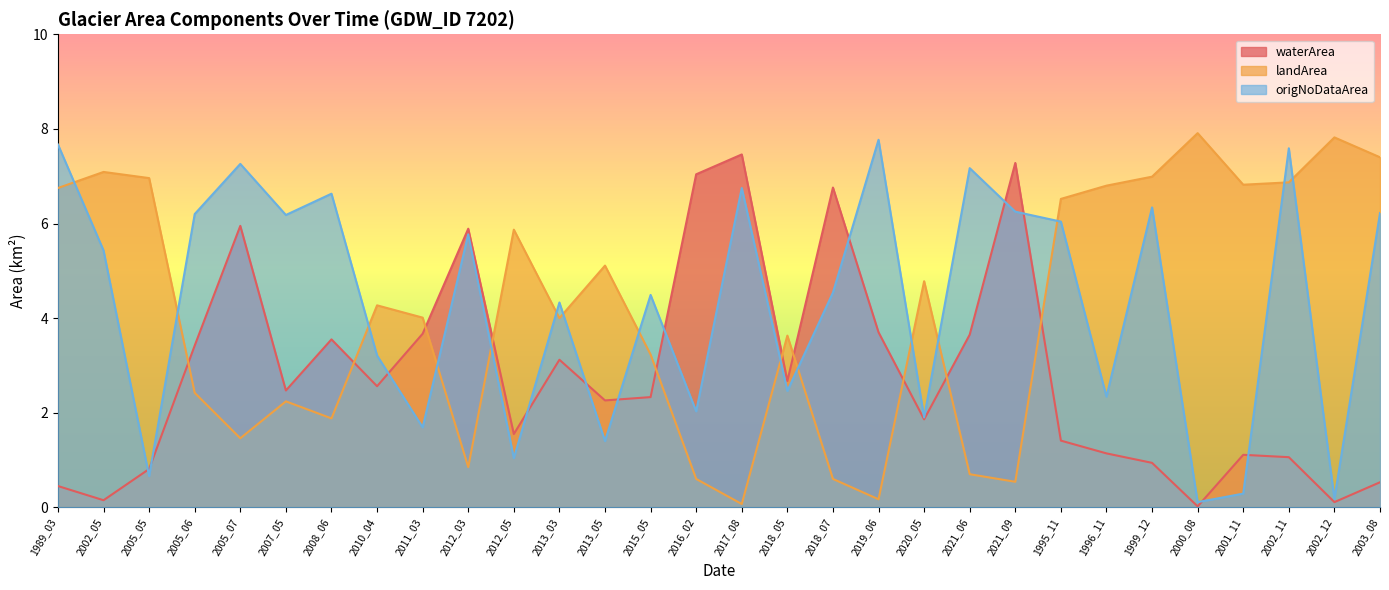

What is the value of the landArea point at the 27th from the left?

6.8